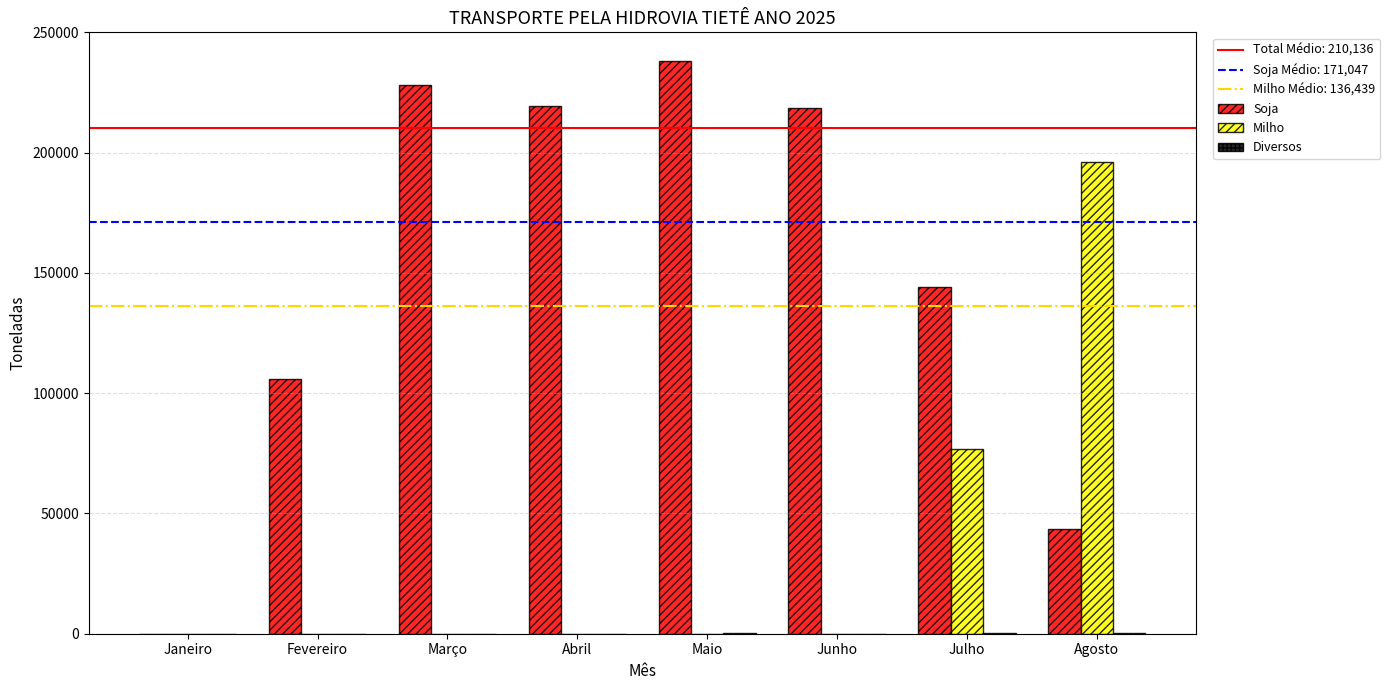

What is the maximum value shown in the chart?

238101.4